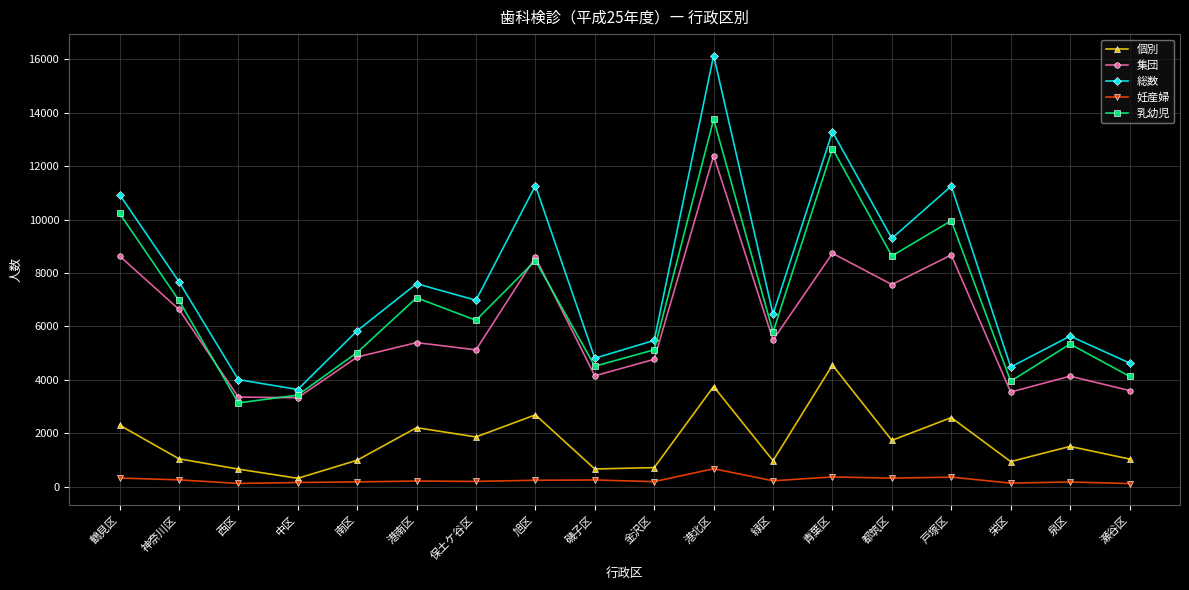

What is the maximum value shown in the chart?

16143